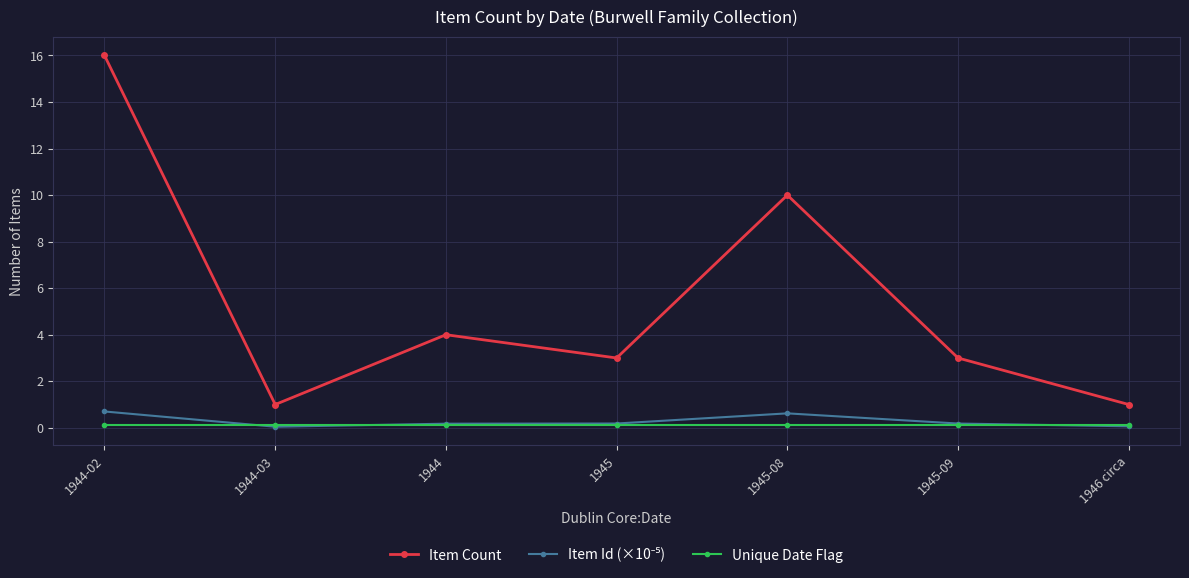

What is the sum of the Item Count values at 1945 and 1946 circa?

4.0